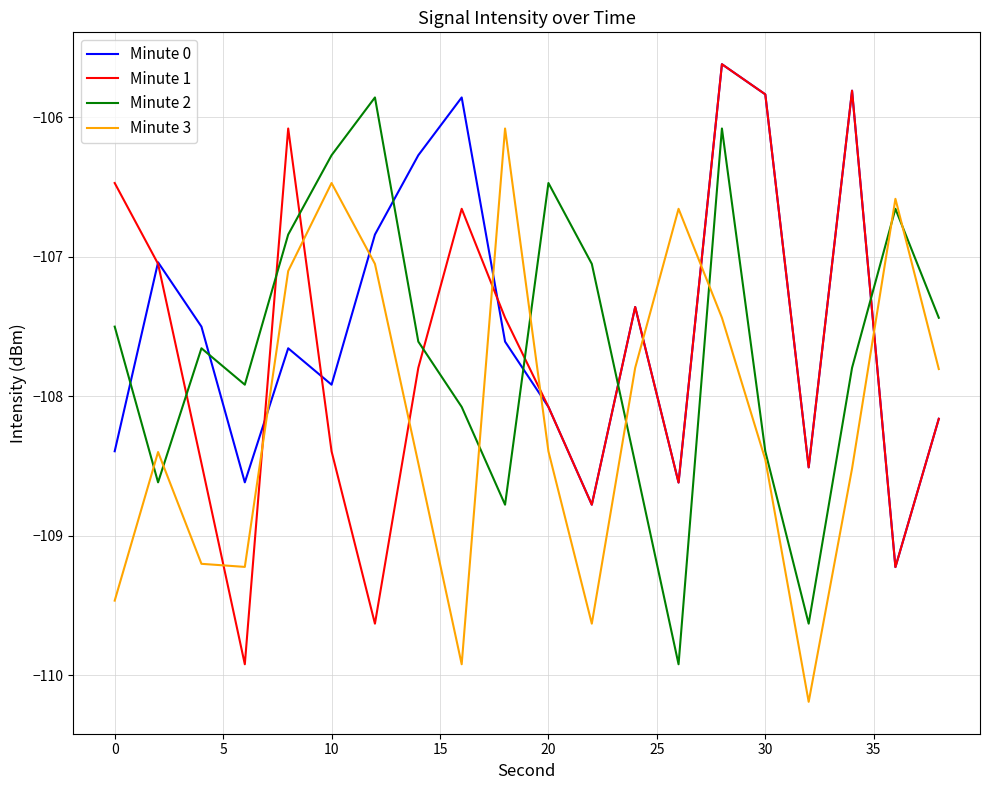

How many interior local valleys does the Minute 1 series have?

6